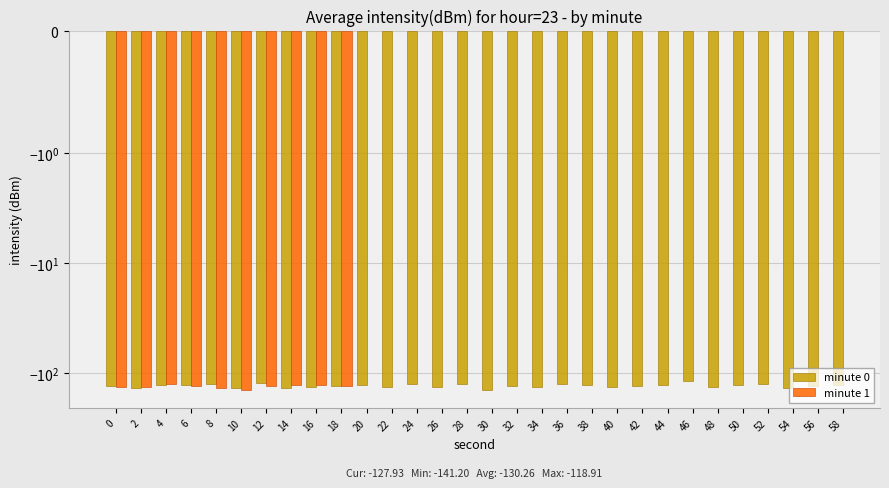

Rank the categories by minute 0 value from highest to lowest.

46, 12, 52, 24, 28, 36, 8, 20, 44, 58, 38, 6, 50, 4, 56, 18, 42, 0, 32, 22, 26, 40, 16, 48, 34, 2, 14, 54, 10, 30